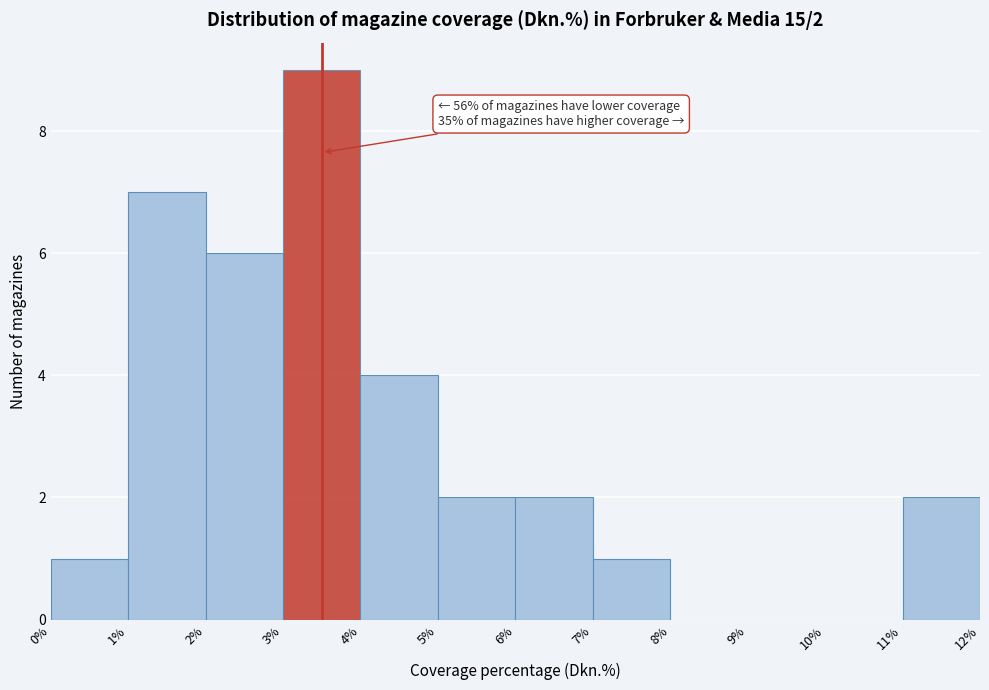

Over which range of the x-axis is the bar tallest?

3% to 4%